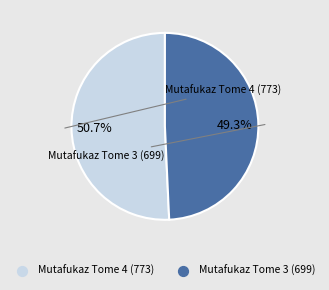

Is the sum of Mutafukaz Tome 3 (699) and Mutafukaz Tome 4 (773) greater than half?

Yes